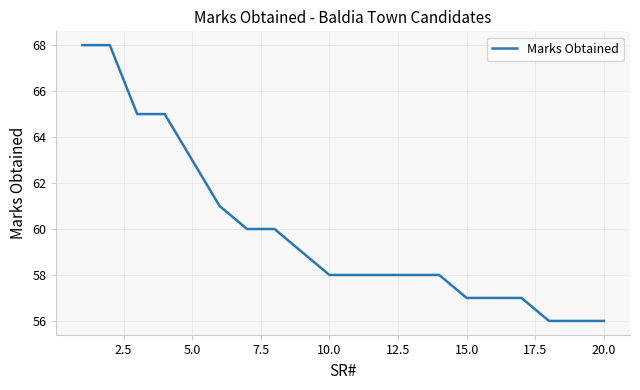

What is the smallest value displayed?

56